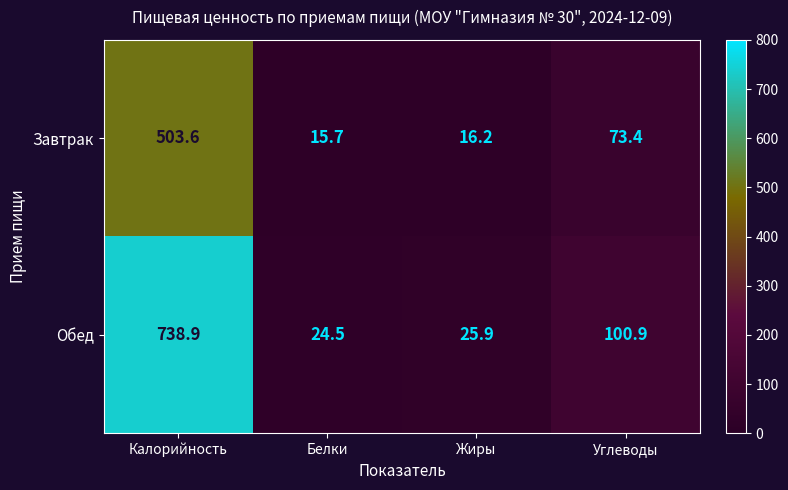

How many distinct data groups are displayed?

2